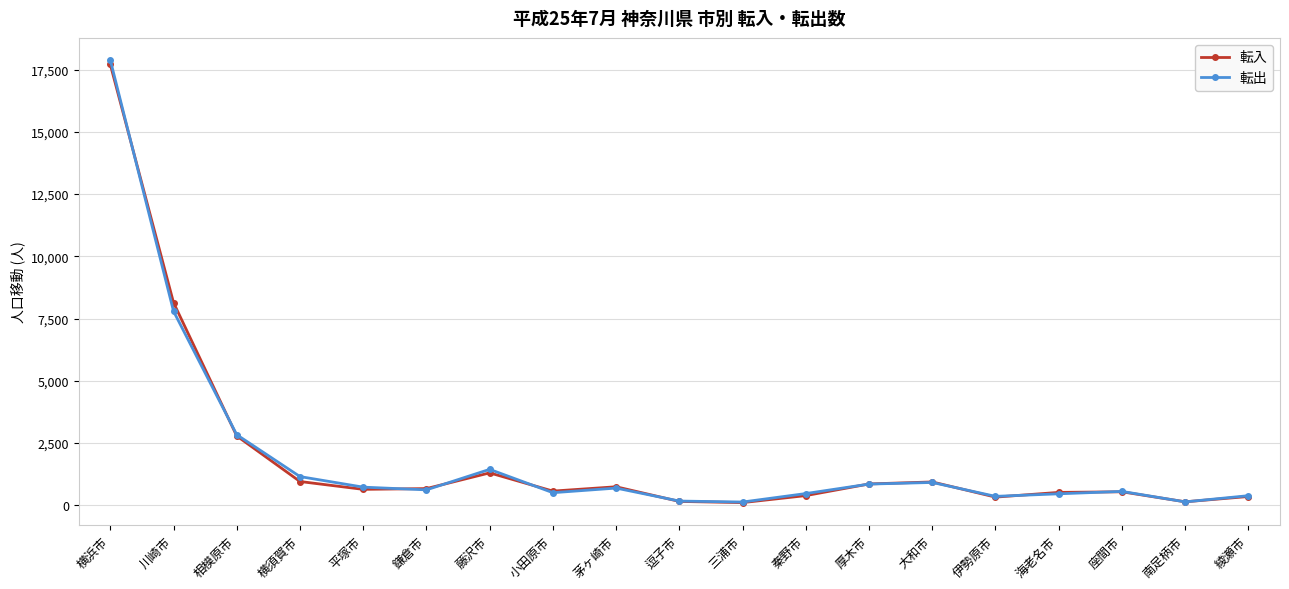

What is the label of the 2nd point from the right?

南足柄市